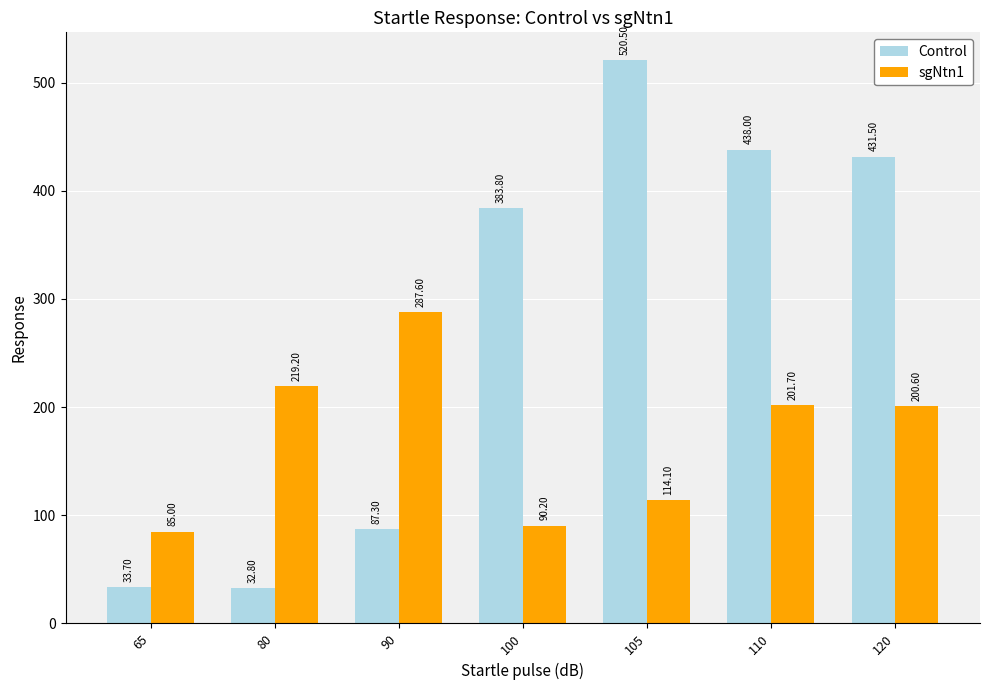

What is the value of the sgNtn1 bar at the 2nd from the left?

219.2